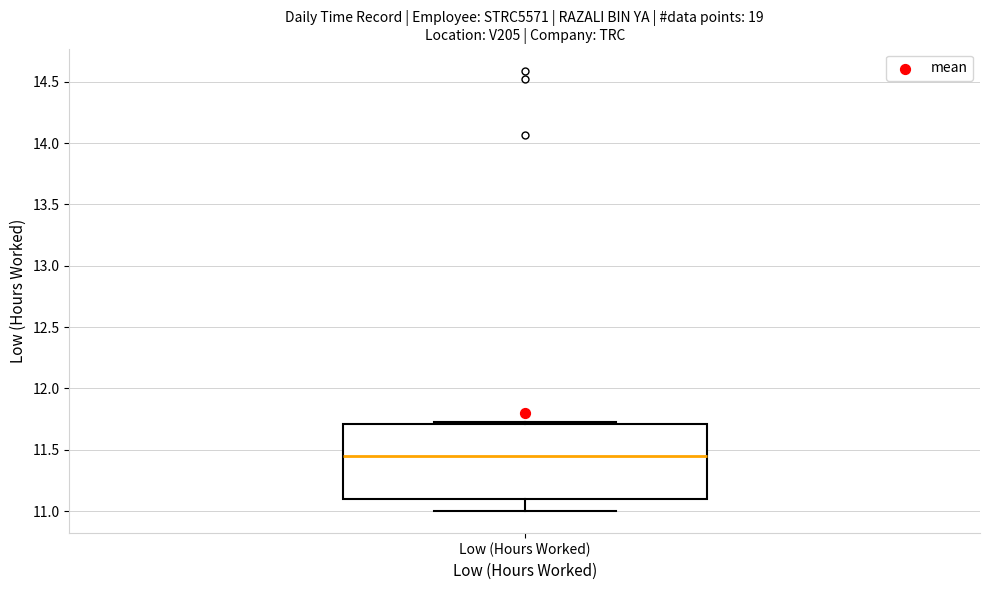

Transcribe this box plot: give where the median line is, the range the box spans, and where the two whiskers end, as read against the y-axis. The values are not printed on the chart, so give them approximately, as read against the axis.

median 11.45, box 11.10 to 11.70, whiskers 11.00 to 11.75